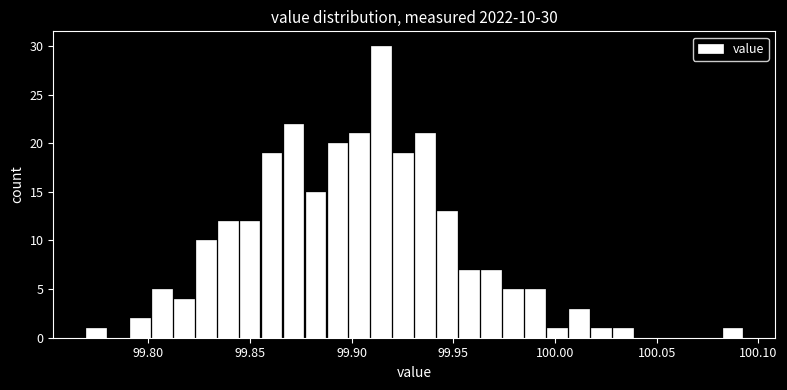

Read against the x-axis, roughly where is the centre of the tallest bar?

99.915